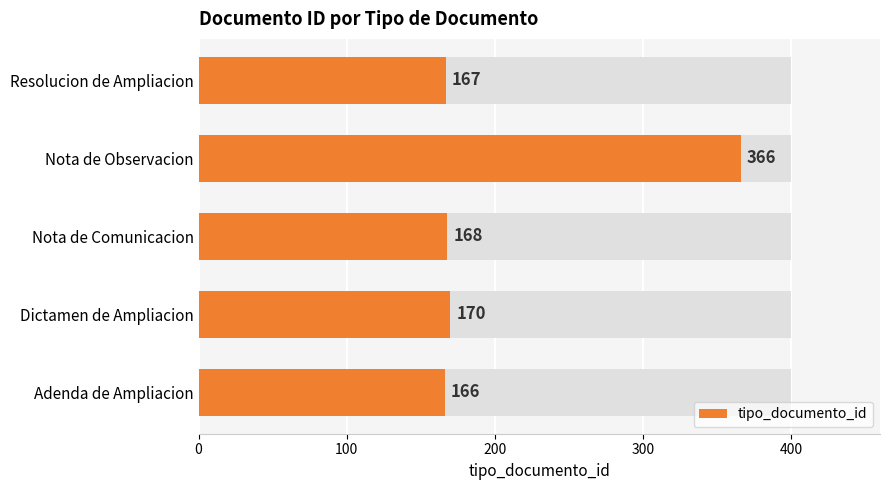

What is the greatest value displayed?

366